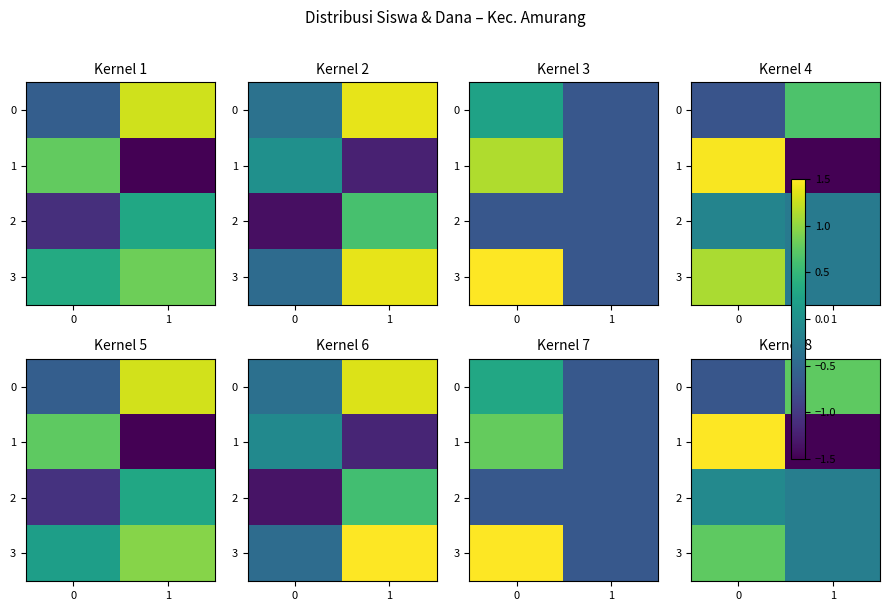

How many data points in 3 are above 0?

1